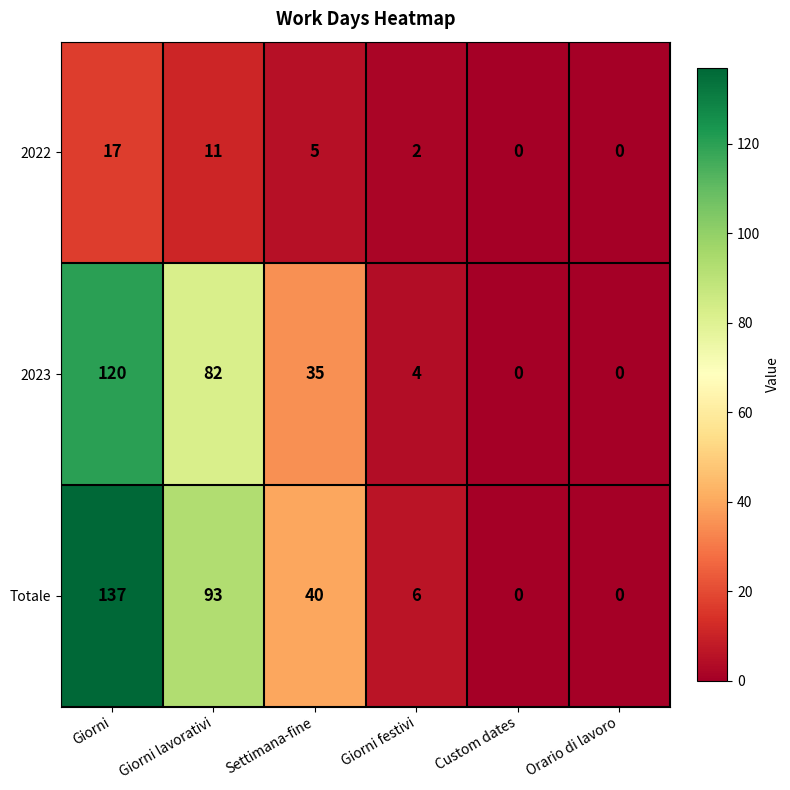

Count the number of data series in this chart.

3